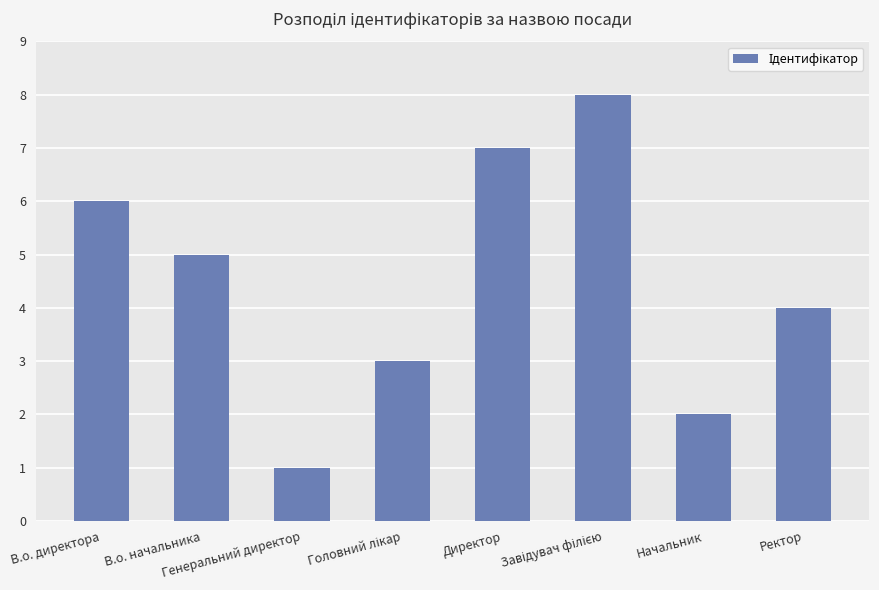

What is the difference between the second highest and second lowest values?

5